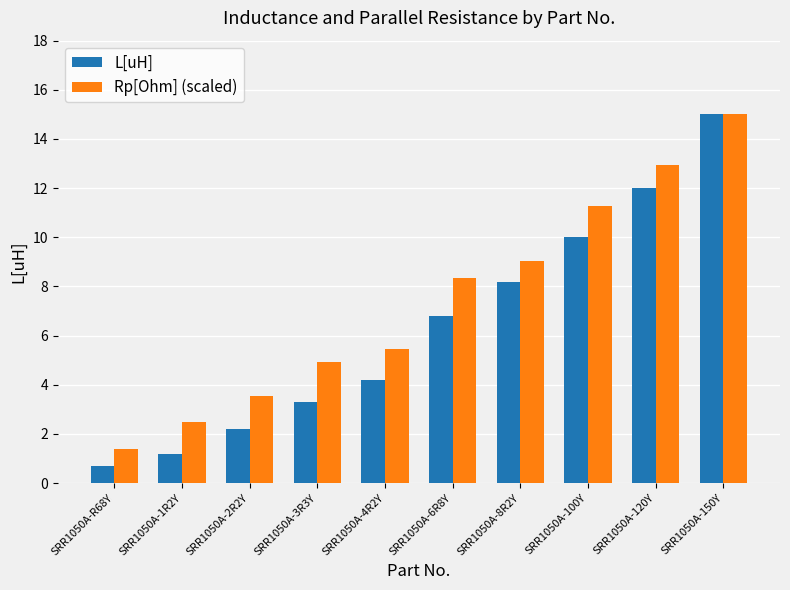

Reading right to left, list all the values displayed in this chart.

L[uH]: SRR1050A-150Y=15.0	SRR1050A-120Y=12.0	SRR1050A-100Y=10.0	SRR1050A-8R2Y=8.2	SRR1050A-6R8Y=6.8	SRR1050A-4R2Y=4.2	SRR1050A-3R3Y=3.3	SRR1050A-2R2Y=2.2	SRR1050A-1R2Y=1.2	SRR1050A-R68Y=0.7
Rp[Ohm] (scaled): SRR1050A-150Y=15.0	SRR1050A-120Y=13.0	SRR1050A-100Y=11.3	SRR1050A-8R2Y=9.1	SRR1050A-6R8Y=8.4	SRR1050A-4R2Y=5.5	SRR1050A-3R3Y=4.9	SRR1050A-2R2Y=3.5	SRR1050A-1R2Y=2.5	SRR1050A-R68Y=1.4